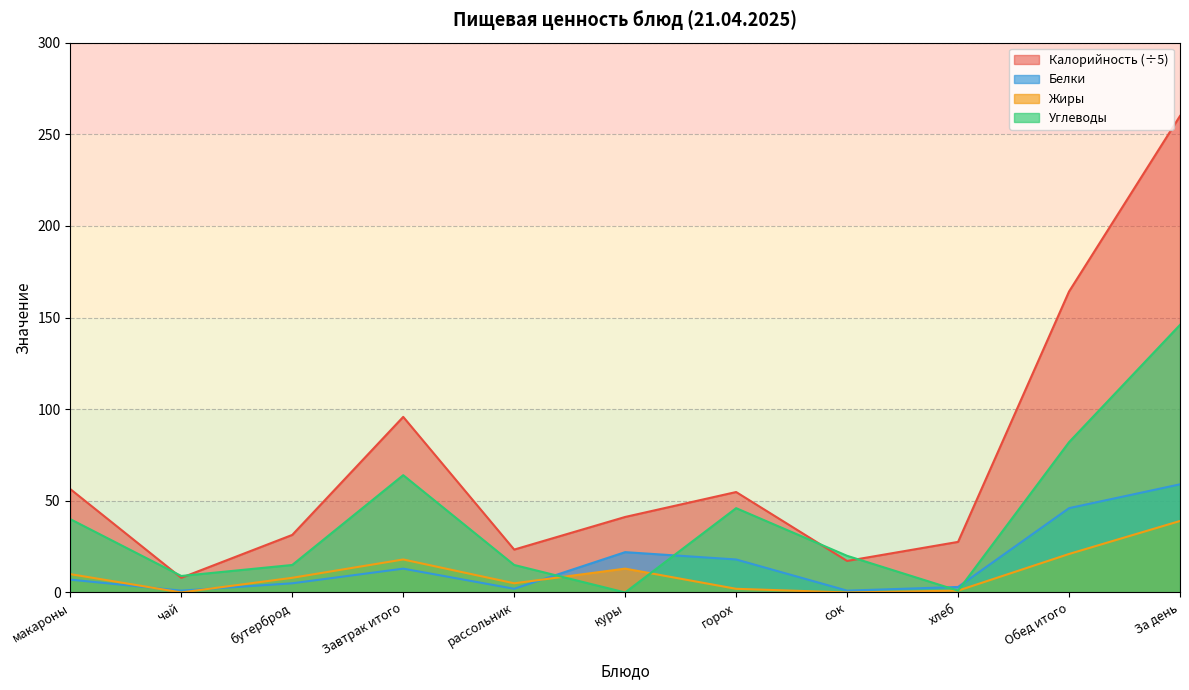

What is the label of the 3rd point from the right?

хлеб